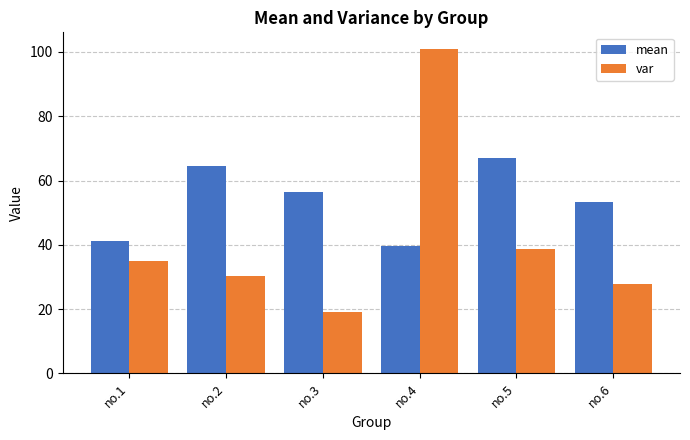

How many bars are there in total?

12